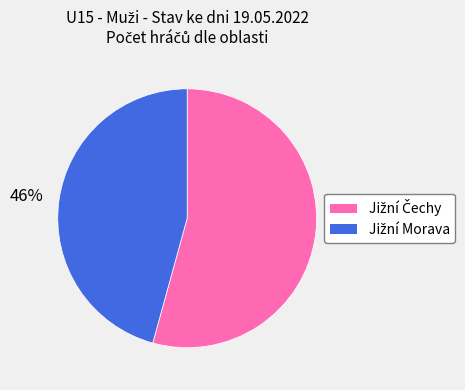

Is there a majority slice in this chart?

Yes